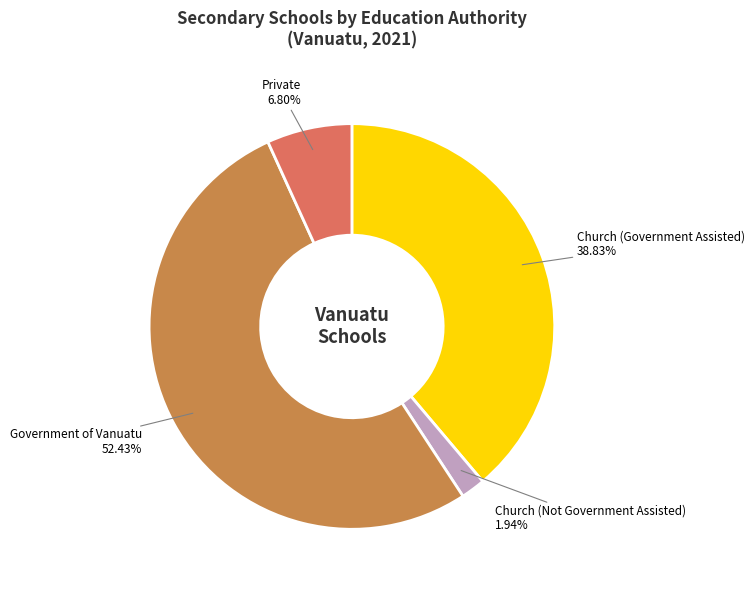

Count the number of slices in the pie.

4